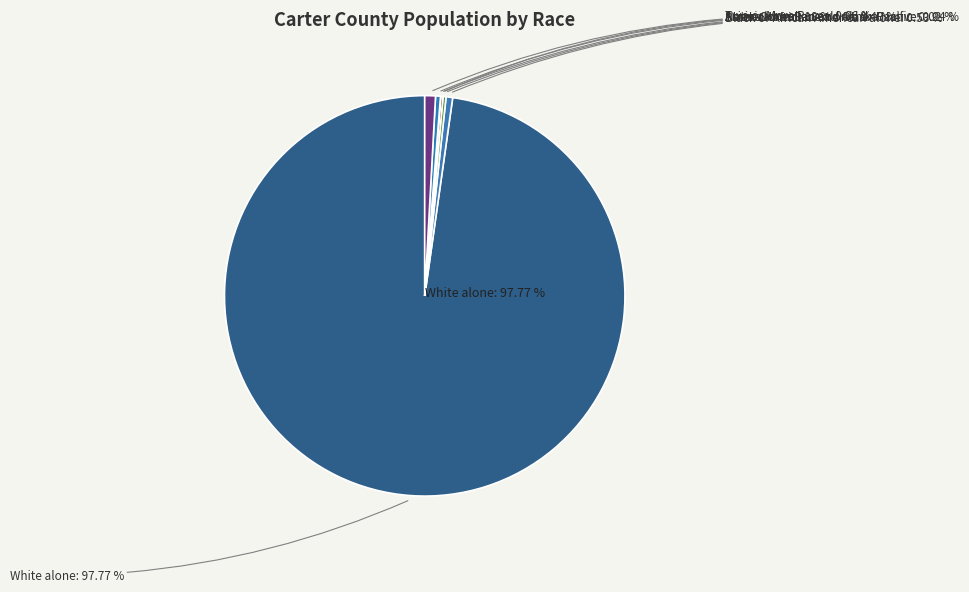

How many slices are in this pie chart?

7